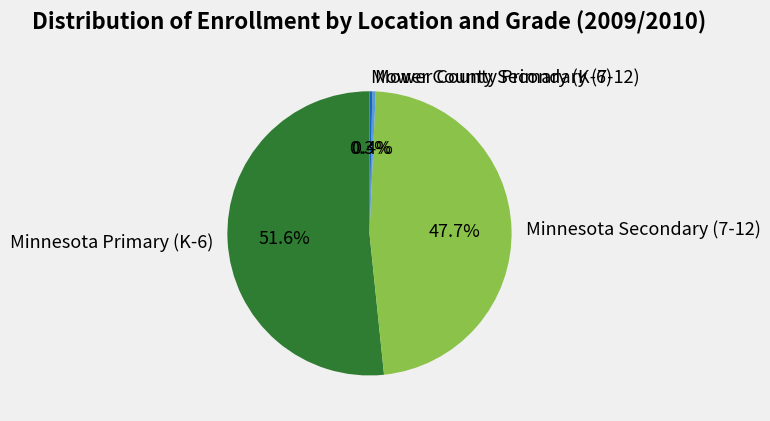

To the nearest percent, what is the average slice percentage?

25%